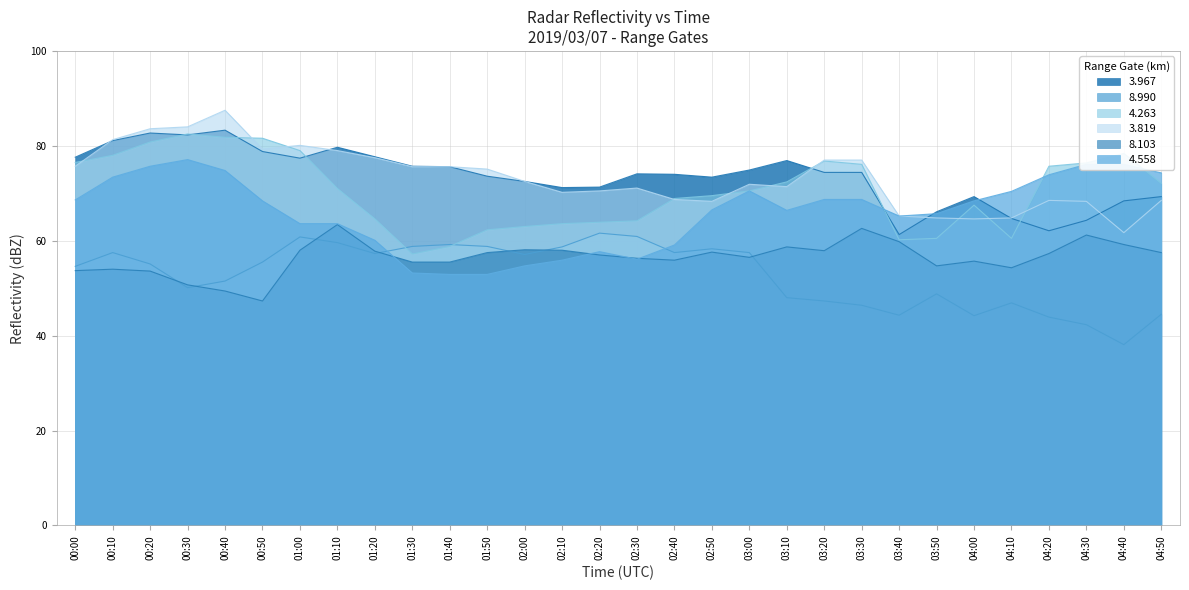

At which label does   8.990 reach its minimum?

04:40